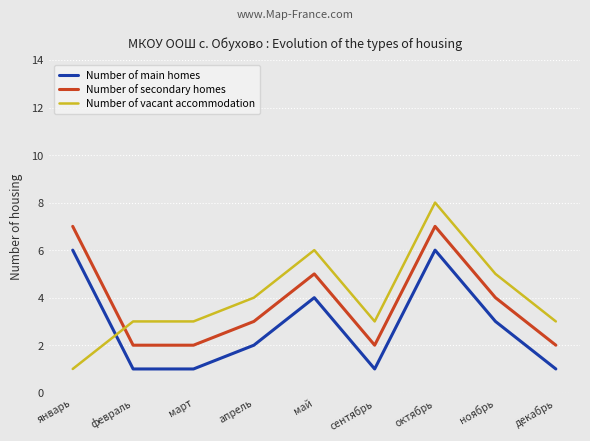

Is the value of Number of vacant accommodation at май greater than the value of Number of secondary homes at октябрь?

No